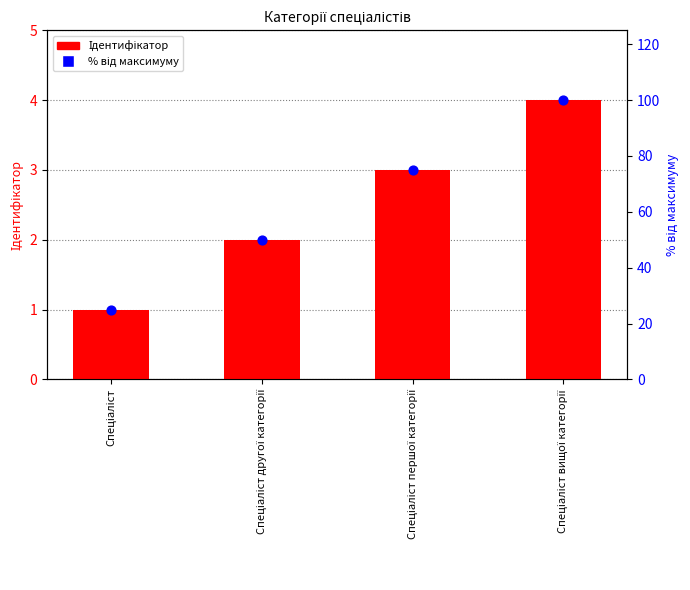

Which series has the largest Y range (max minus min)?

% від максимуму